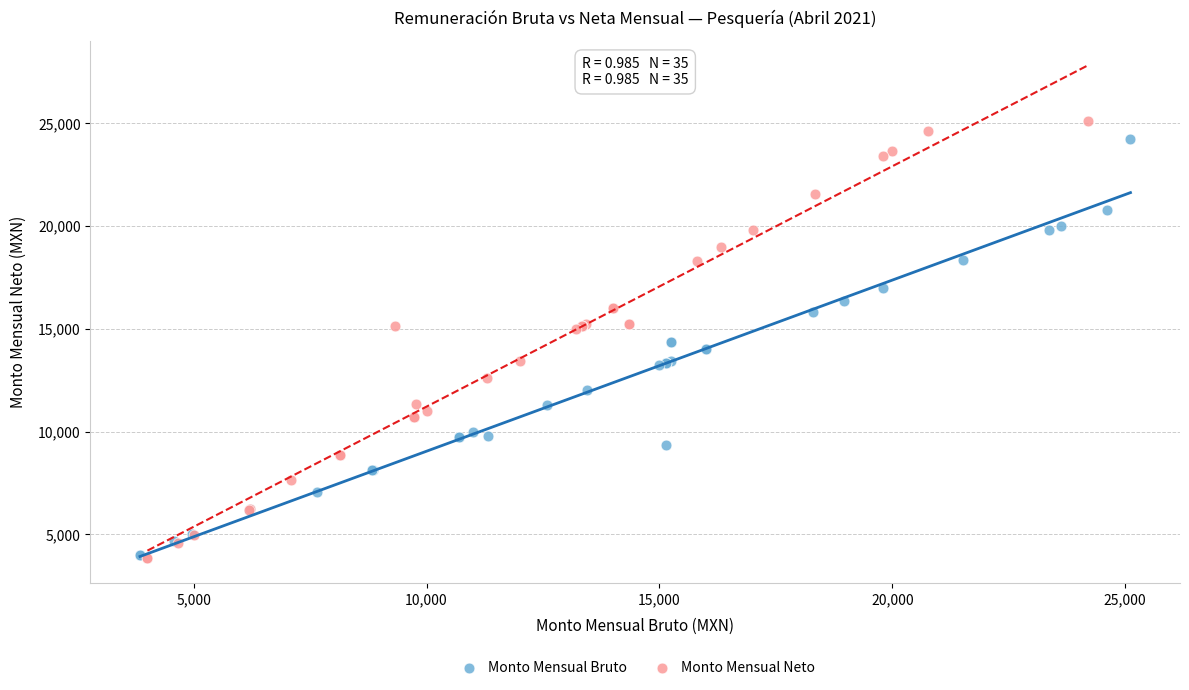

Which series has the largest Y range (max minus min)?

Monto Mensual Neto